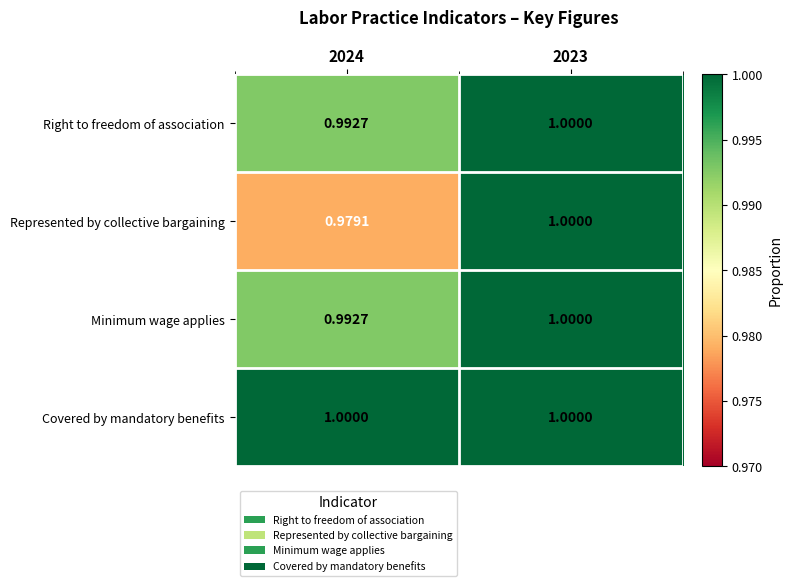

Which series changed the most between 2024 and 2023?

Represented by collective bargaining